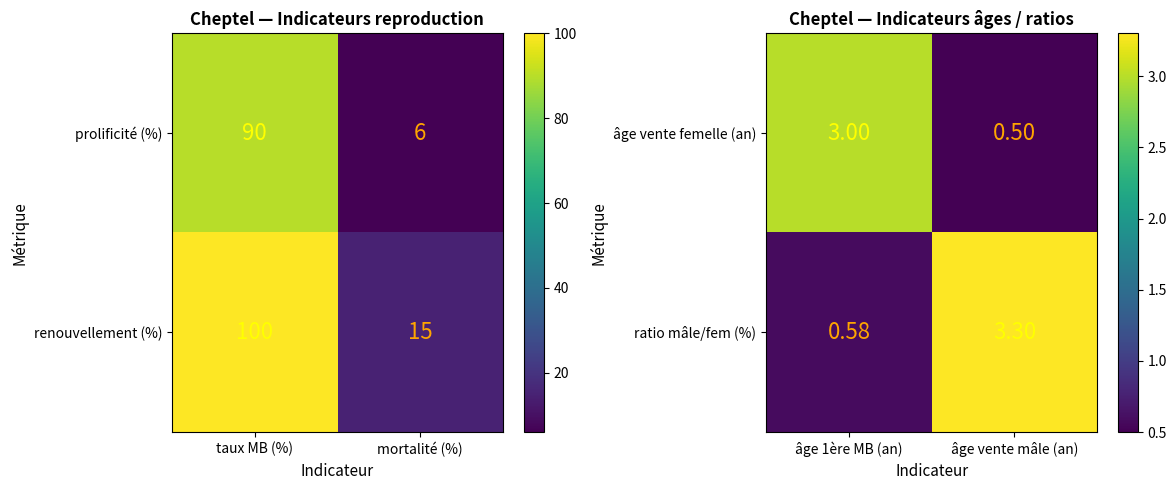

At how many categories does at least one series exceed 1?

2